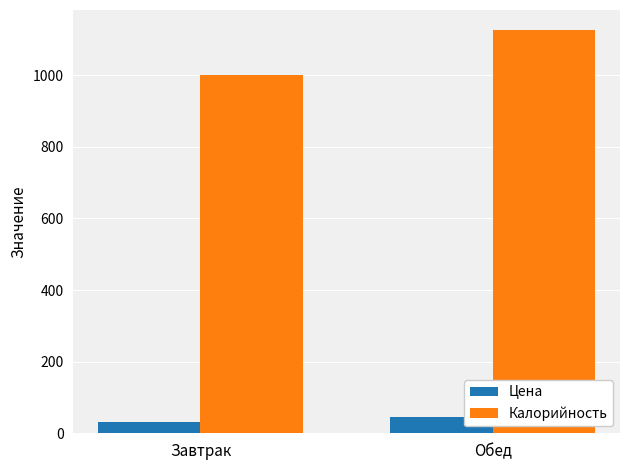

Count the number of data series in this chart.

2